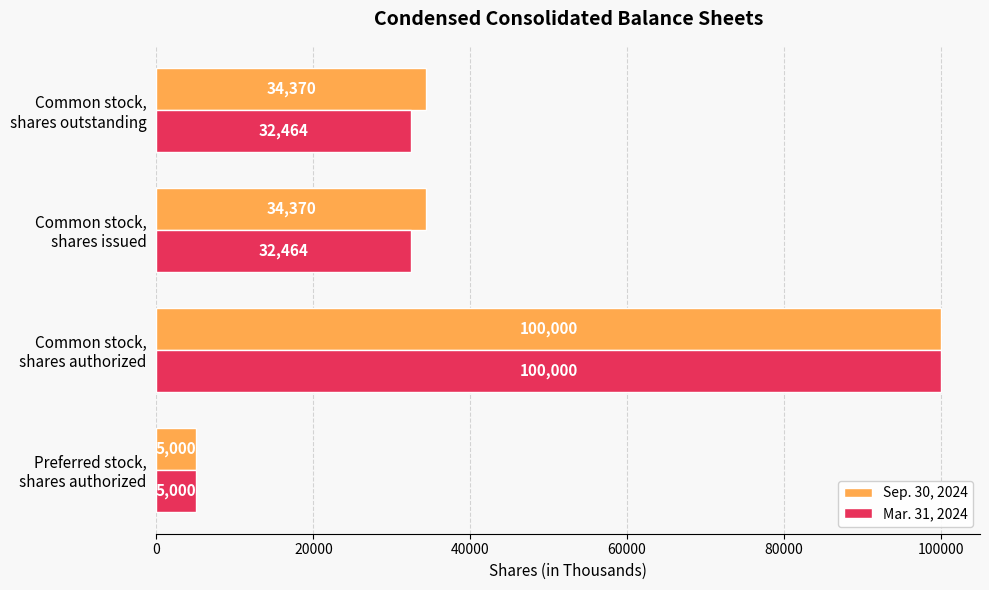

What is the minimum value for Mar. 31, 2024?

5000